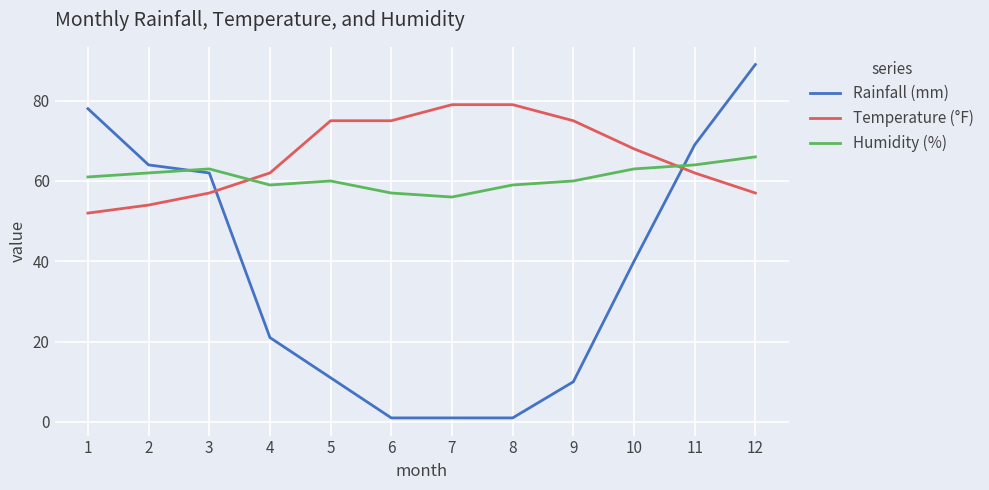

Where does the Rainfall (mm) series first go above 40?

1